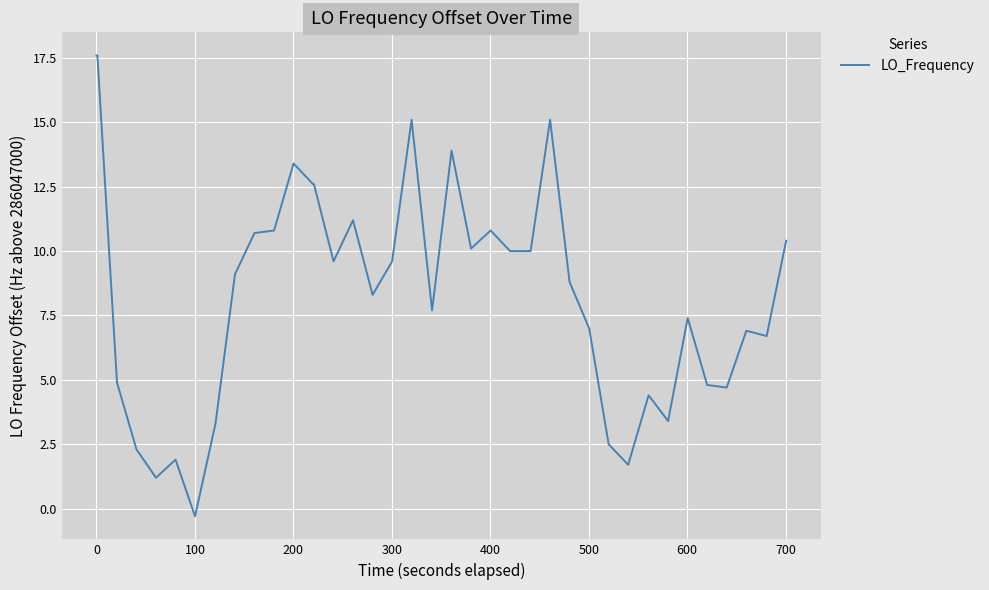

What is the difference between the maximum and minimum values?

17.9